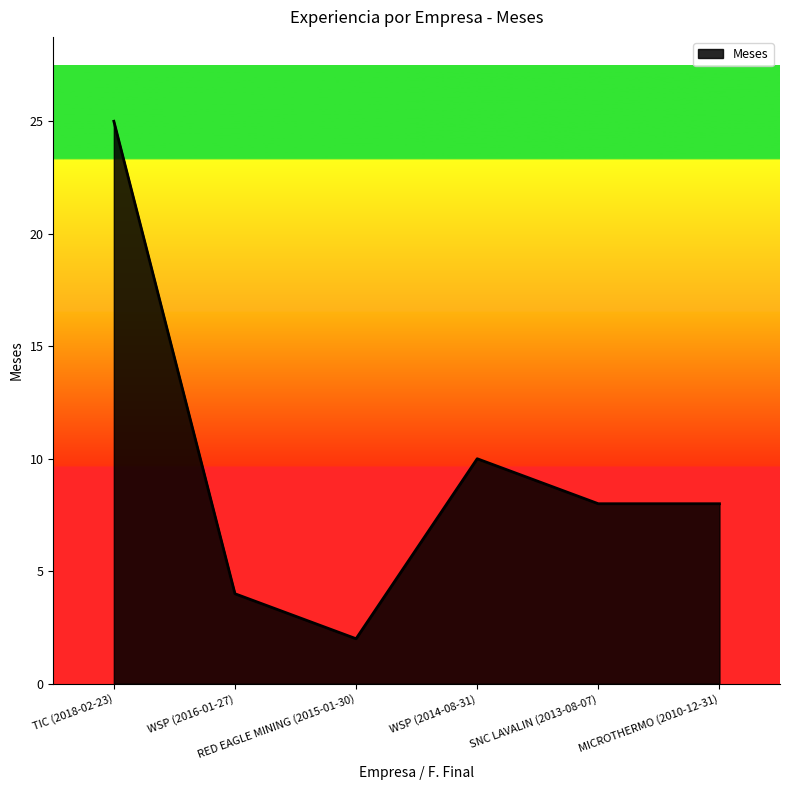

How many series are shown in this chart?

1